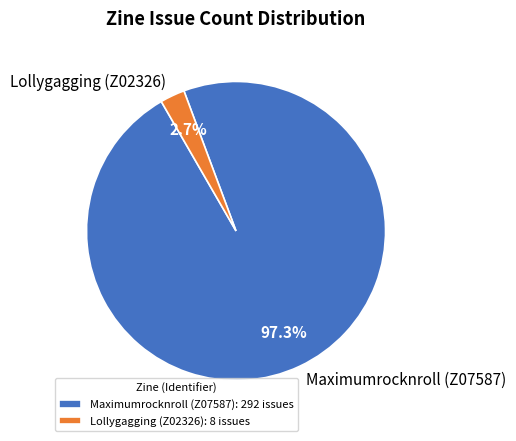

How much of the chart is everything except Lollygagging (Z02326)?

97.3%